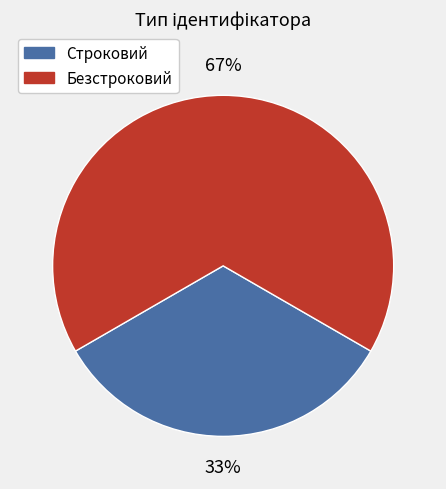

Is the sum of Строковий and Безстроковий greater than half?

Yes